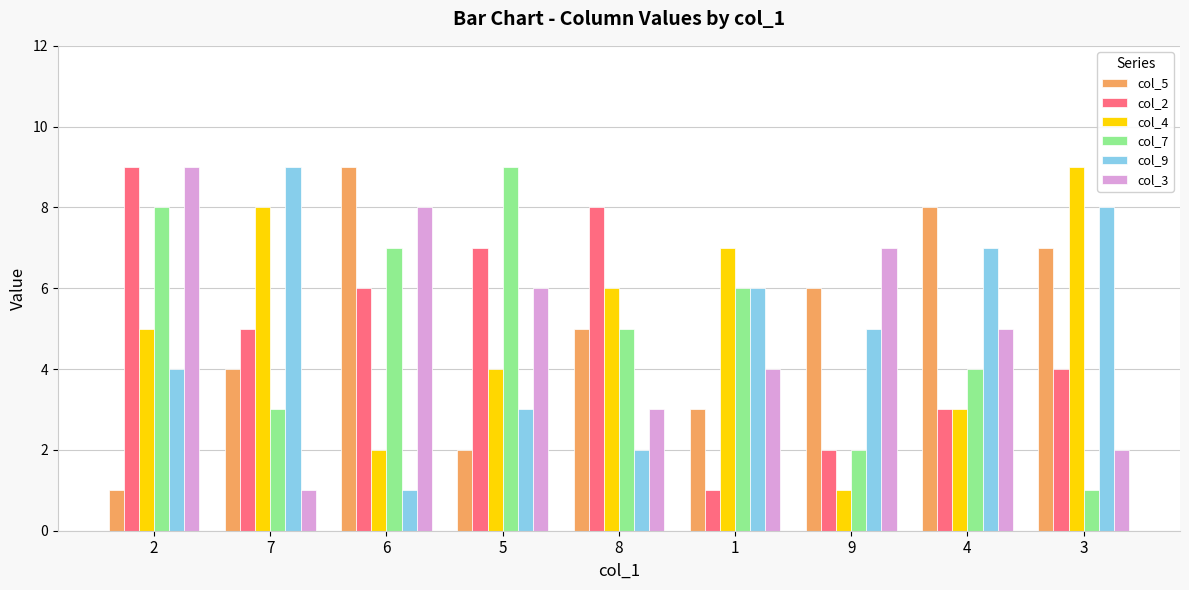

What is the label of the 2nd bar from the right?

4